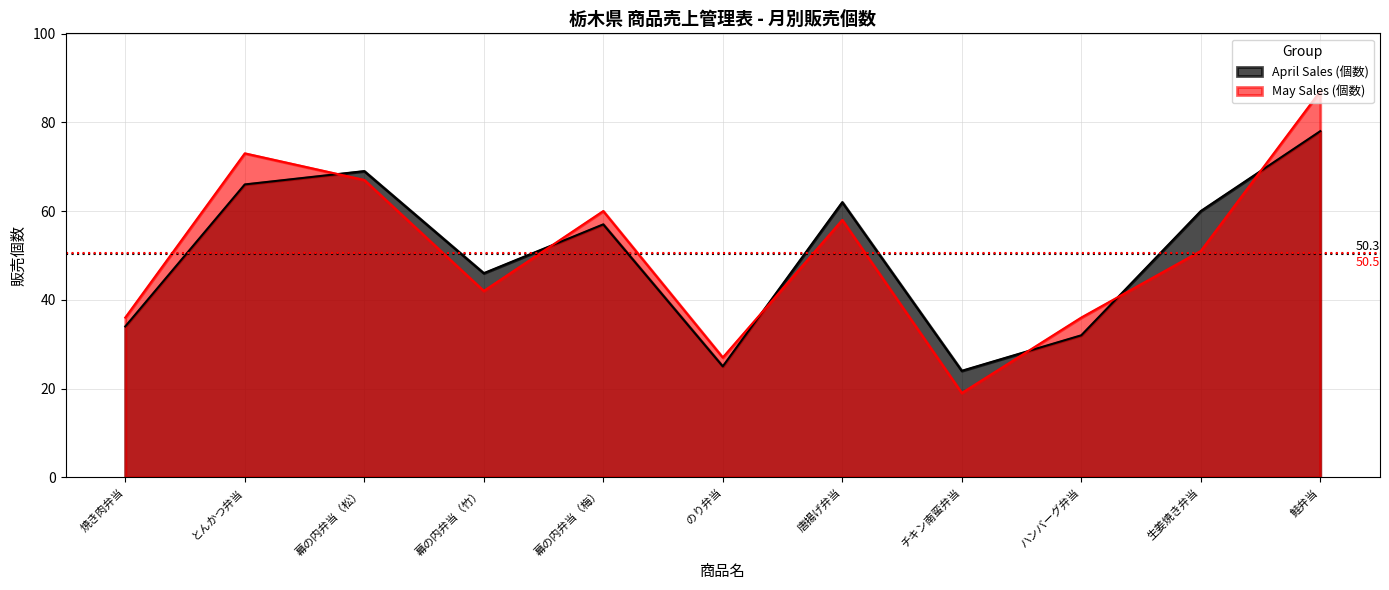

The May Sales (個数) series shows 73 at とんかつ弁当. True or false?

True